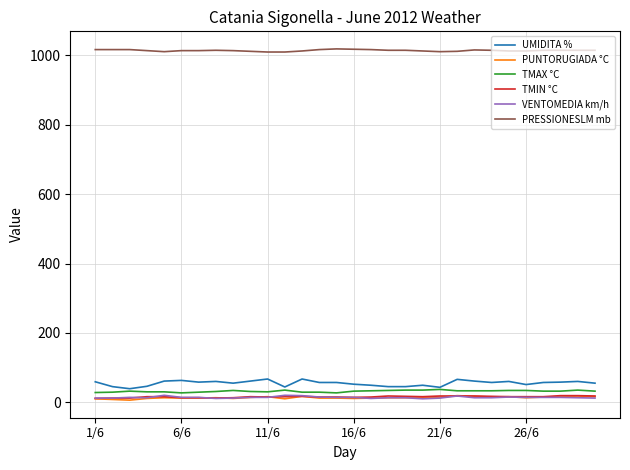

After their last crossing, which series has the higher values: PUNTORUGIADA °C or VENTOMEDIA km/h?

PUNTORUGIADA °C